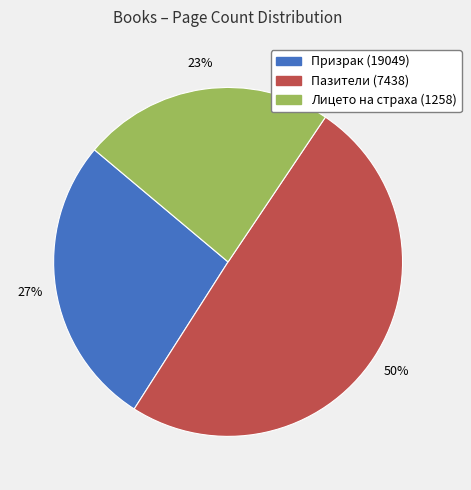

To the nearest percent, what percentage of the pie is Призрак (19049)?

27%